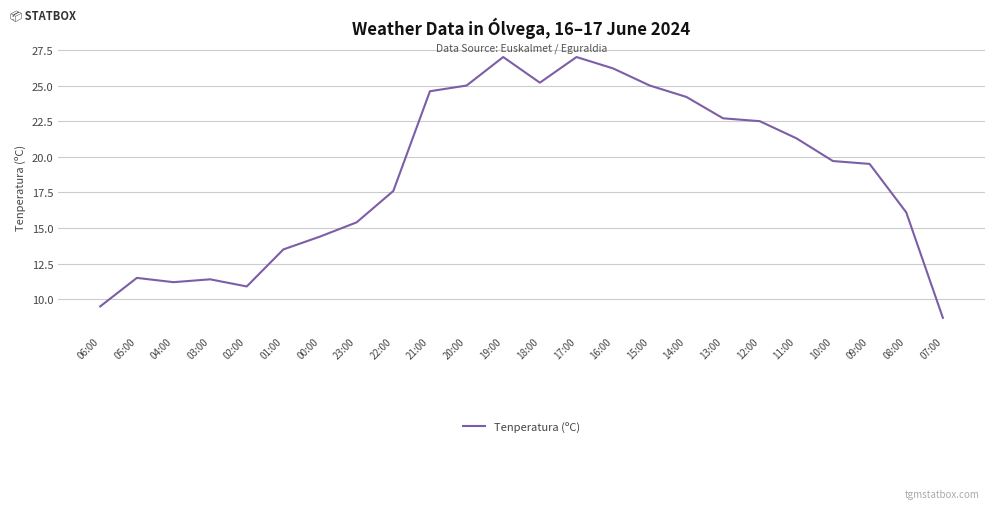

What is the maximum value shown in the chart?

27.0